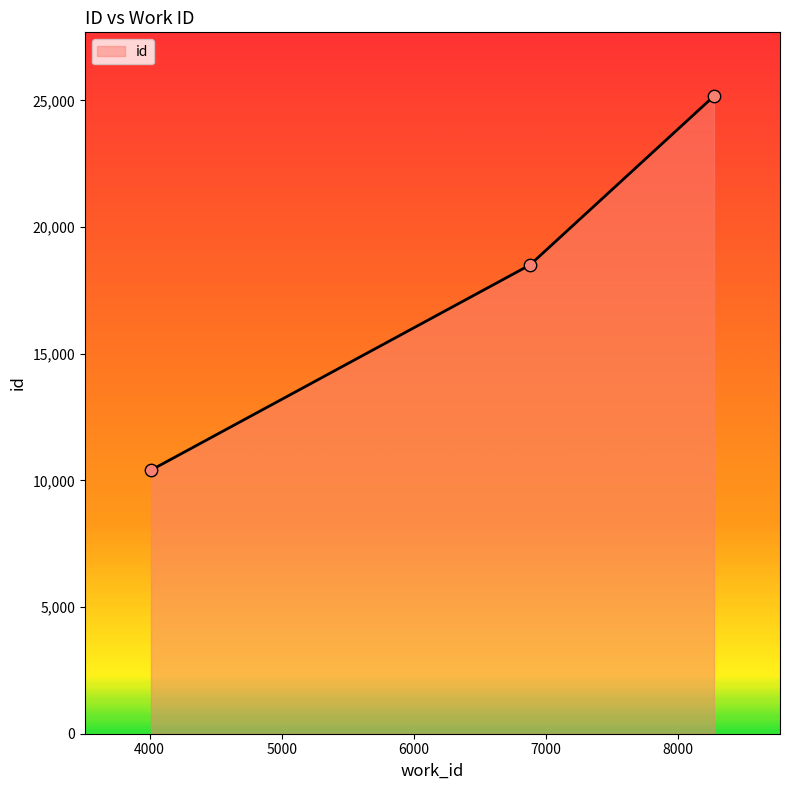

What is the sum of all values?

54085